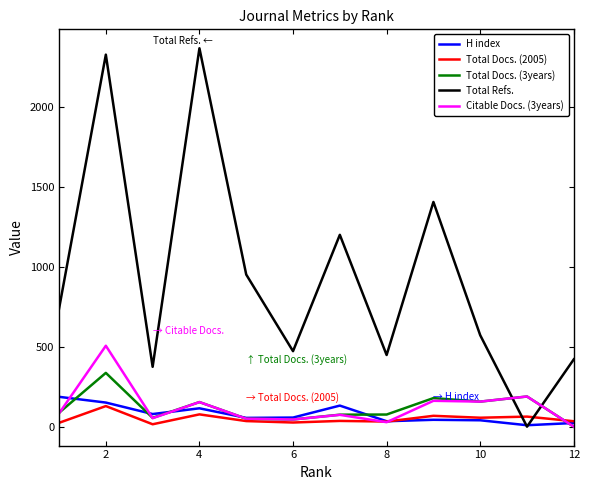

What is the highest value of the Citable Docs. (3years) series?

507